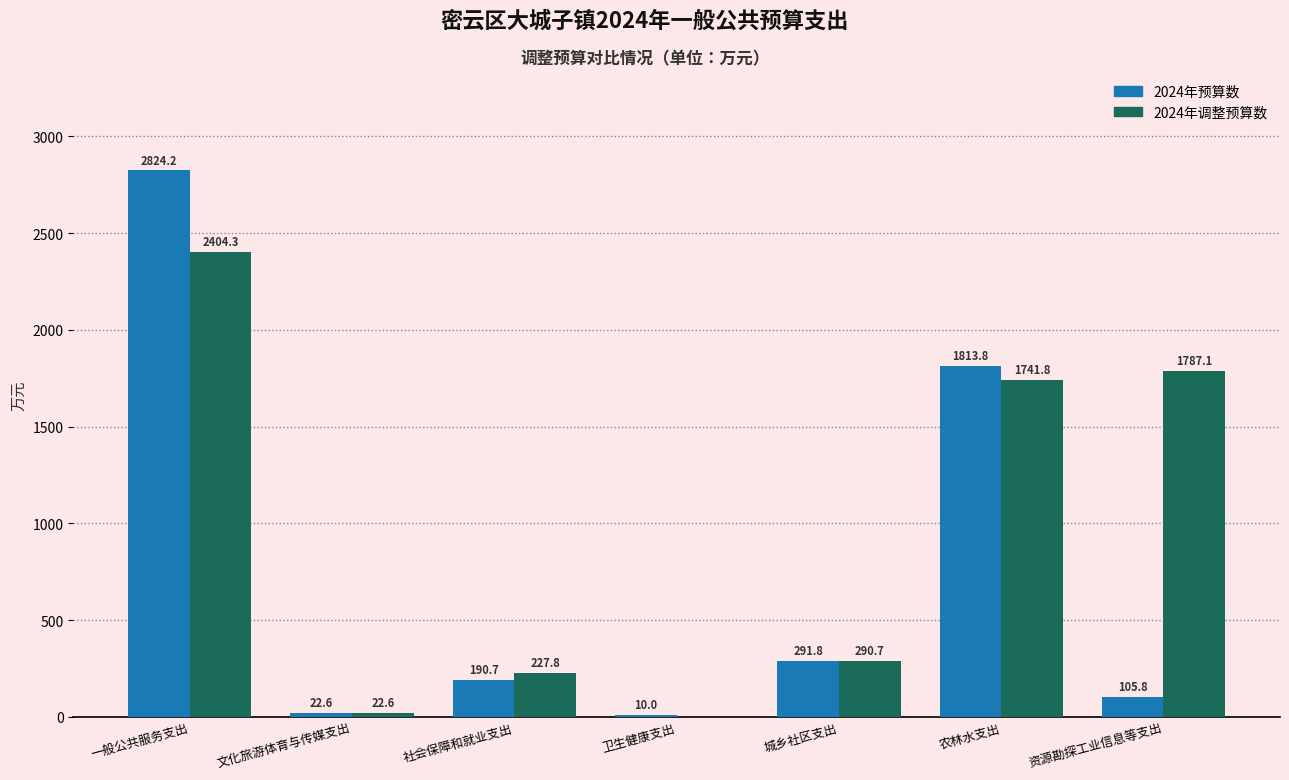

Reading left to right, what are all the values shown in this chart?

2024年预算数: 一般公共服务支出=2824.2	文化旅游体育与传媒支出=22.6	社会保障和就业支出=190.7	卫生健康支出=10.0	城乡社区支出=291.8	农林水支出=1813.8	资源勘探工业信息等支出=105.8
2024年调整预算数: 一般公共服务支出=2404.3	文化旅游体育与传媒支出=22.6	社会保障和就业支出=227.8	卫生健康支出=0.0	城乡社区支出=290.7	农林水支出=1741.8	资源勘探工业信息等支出=1787.1